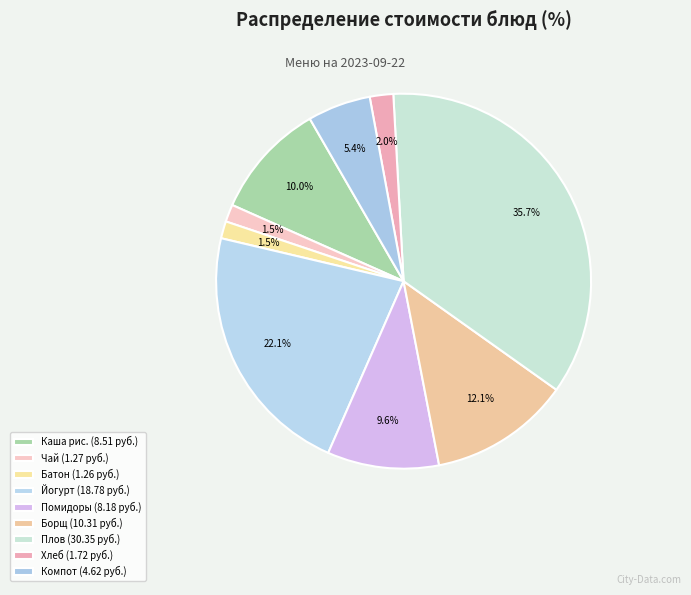

How many segments does this pie chart have?

9